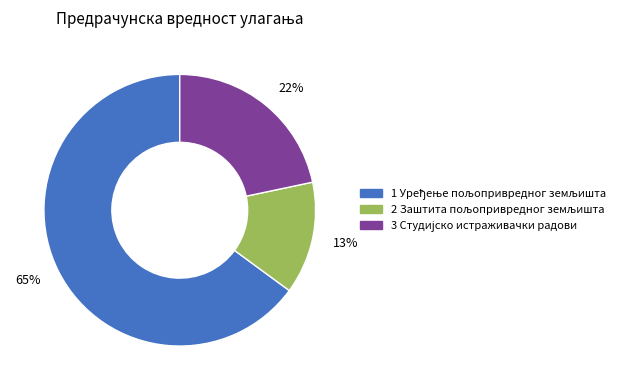

Is there any slice that represents more than half of the pie?

Yes